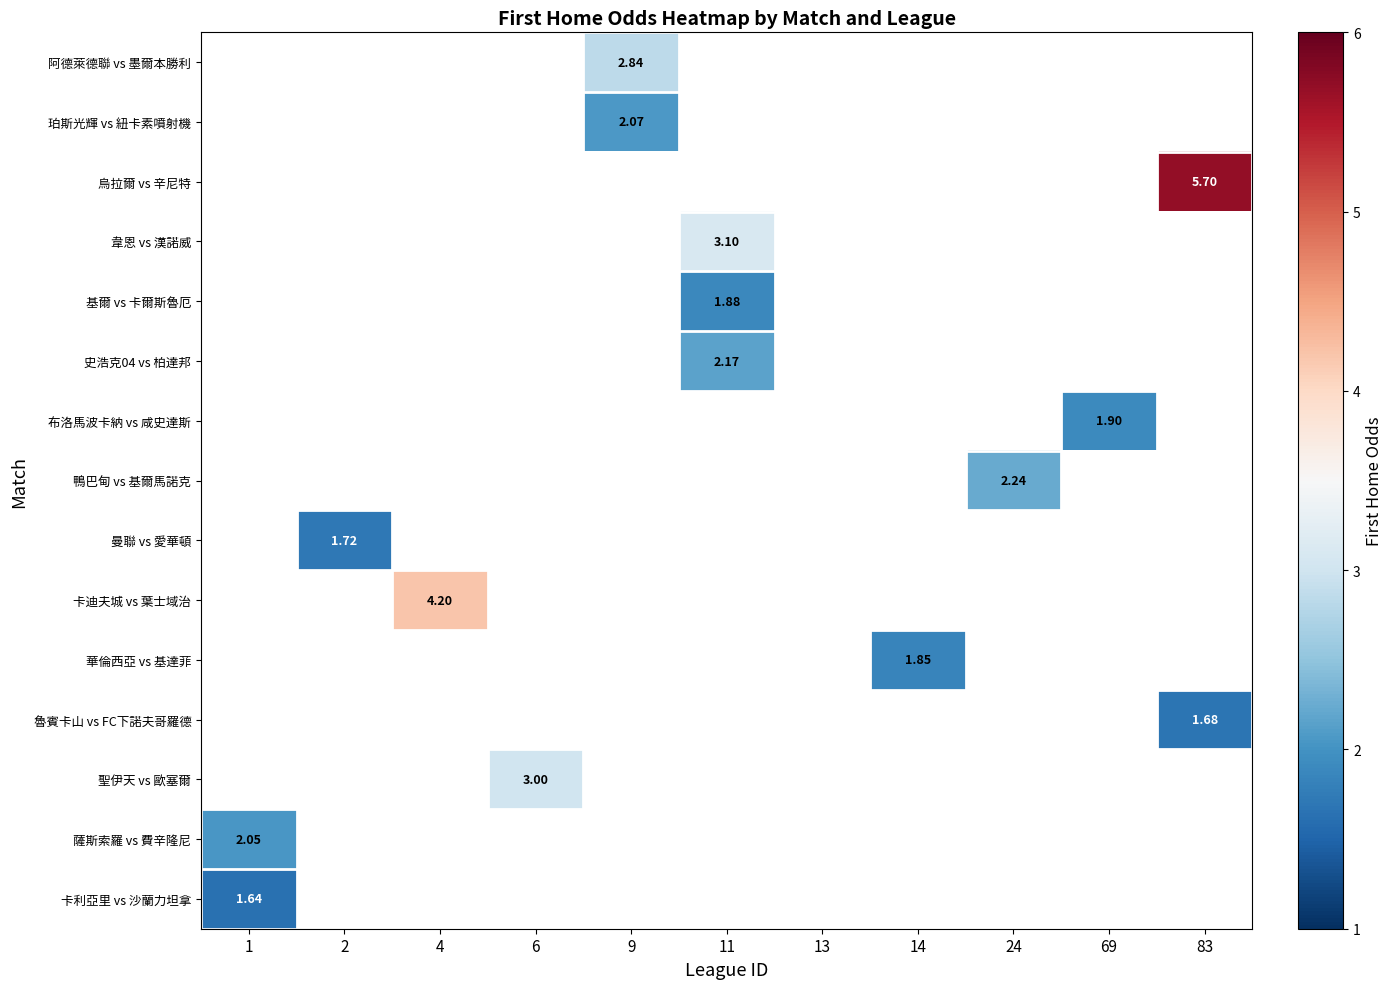

At which category does the chart reach its peak across all series?

83